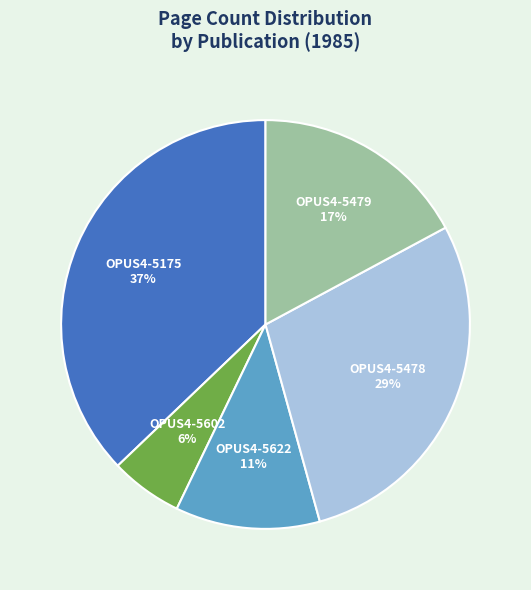

Is there a majority slice in this chart?

No